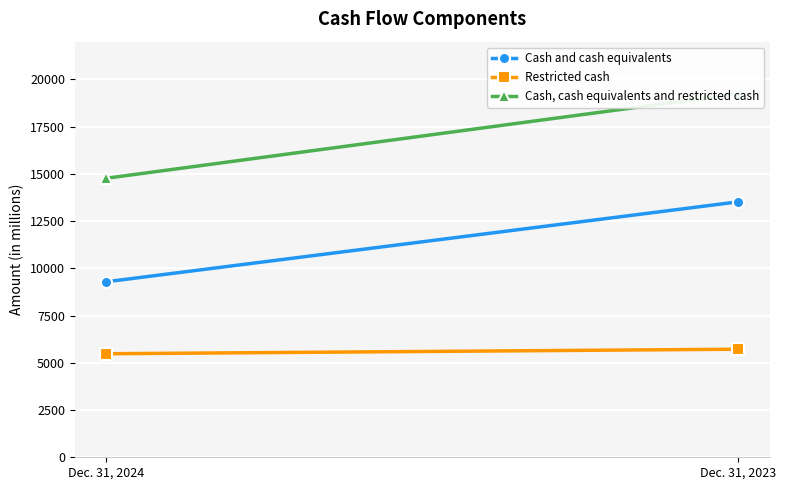

What is the maximum value shown in the chart?

19243